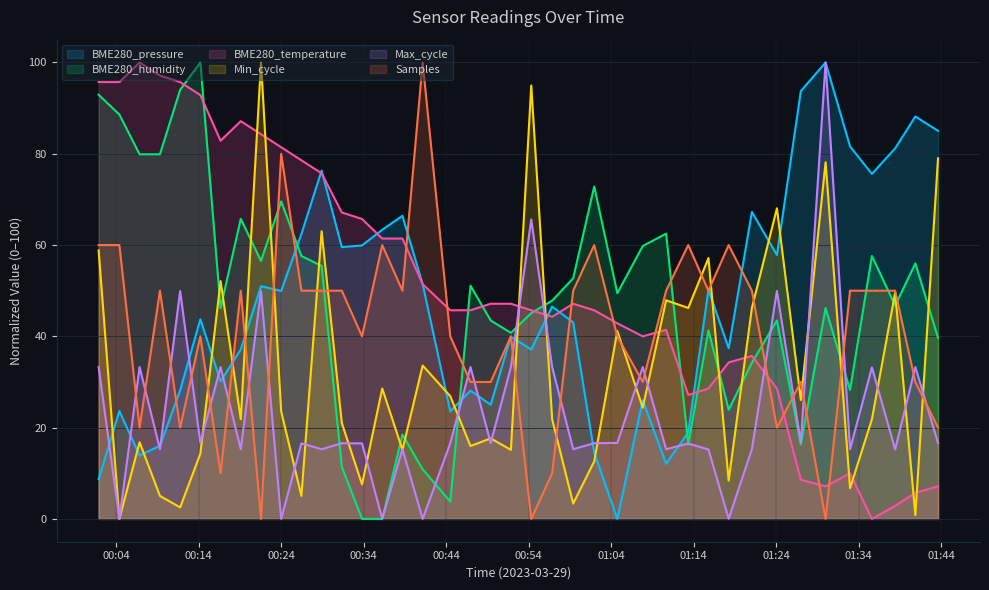

What is the maximum value for Max_cycle?

100.0